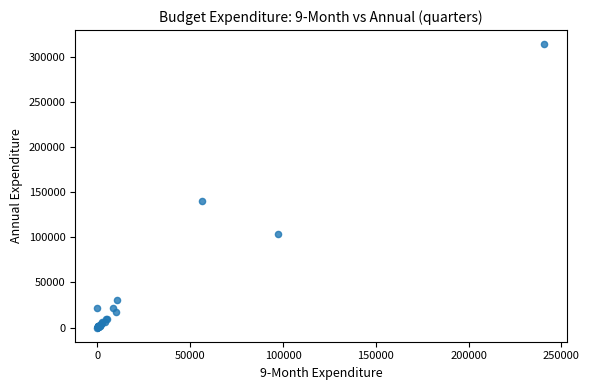

What Y value in the scatter plot is closest to 156926?

140750.0